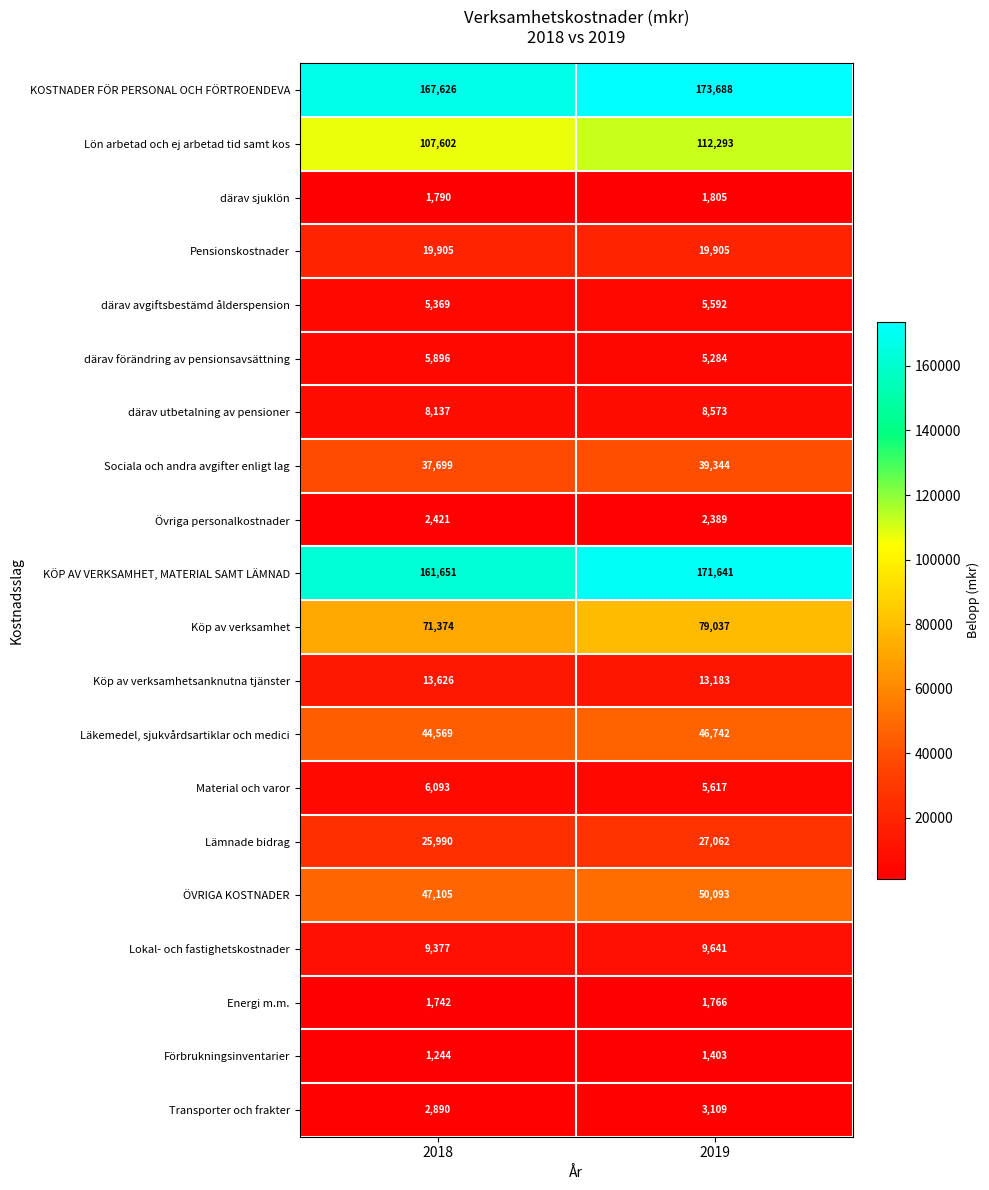

What is the spread (max minus min) of values at 2018?

166382